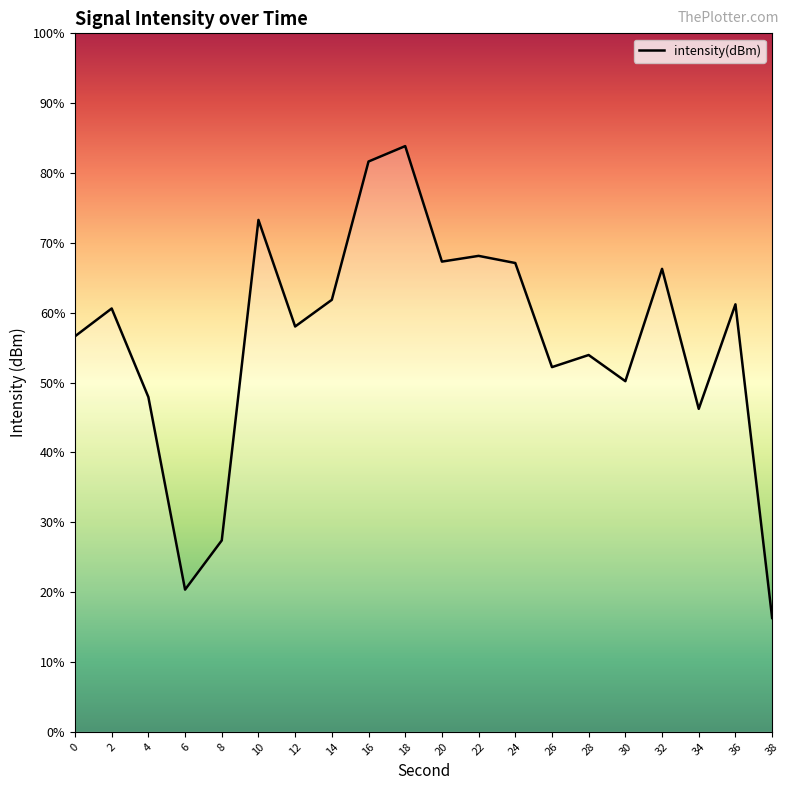

List the labels in order of value, largest first.

18, 16, 10, 22, 20, 24, 32, 14, 36, 2, 12, 0, 28, 26, 30, 4, 34, 8, 6, 38